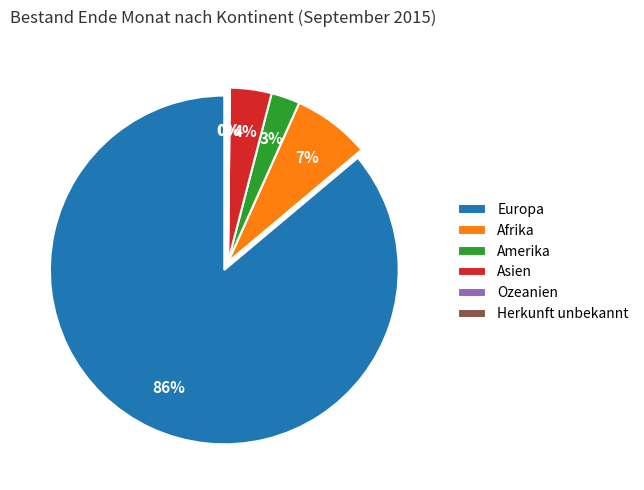

The Amerika slice represents 8% of the pie. True or false?

False